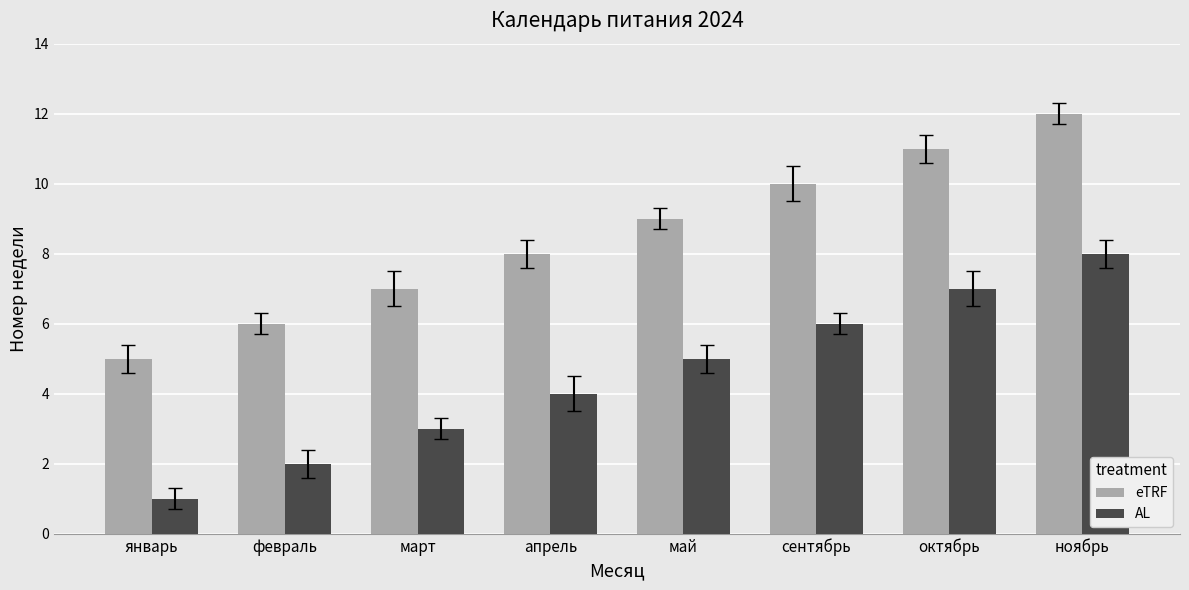

What is the total value across all series at апрель?

12